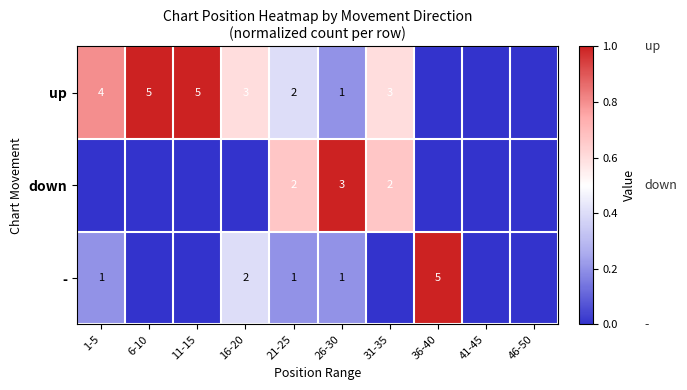

At which category is the sum across all series the highest?

26-30